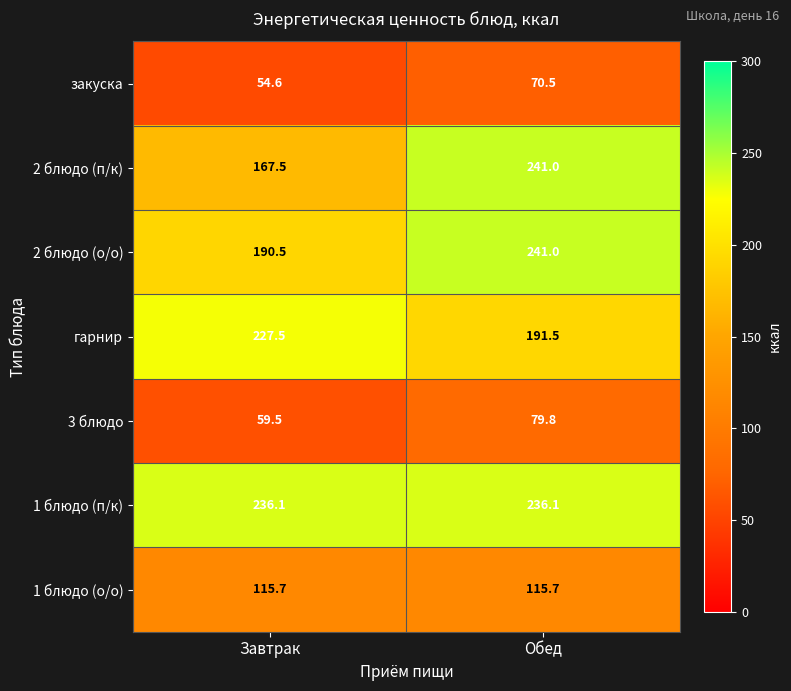

Rank the categories by 2 блюдо (о/о) value from lowest to highest.

Завтрак, Обед